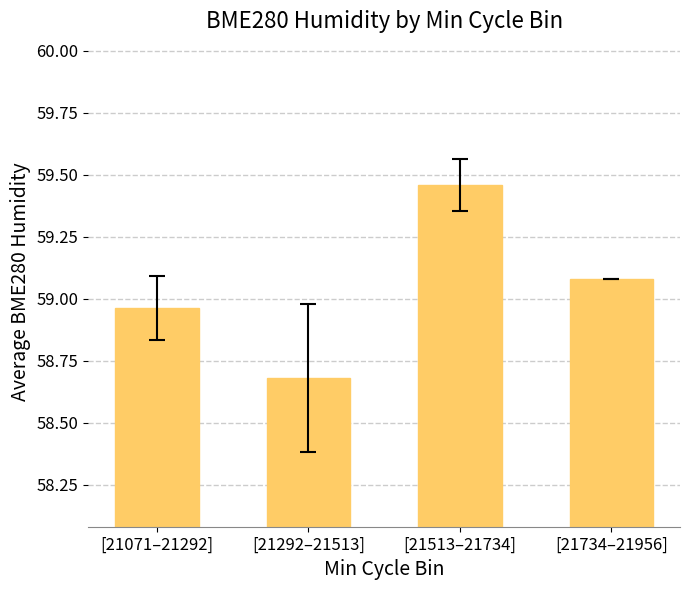

At which category does the chart reach its minimum across all series?

[21292–21513]